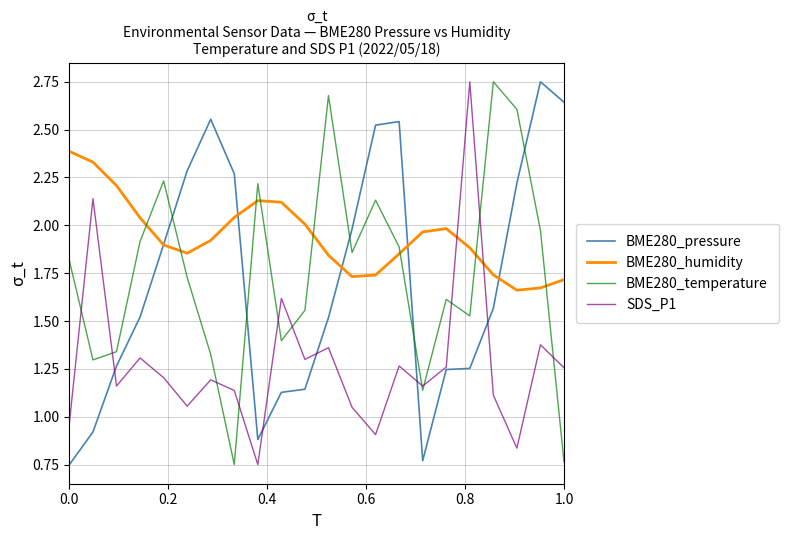

What are all the series names shown in the legend?

BME280_pressure, BME280_humidity, BME280_temperature, SDS_P1